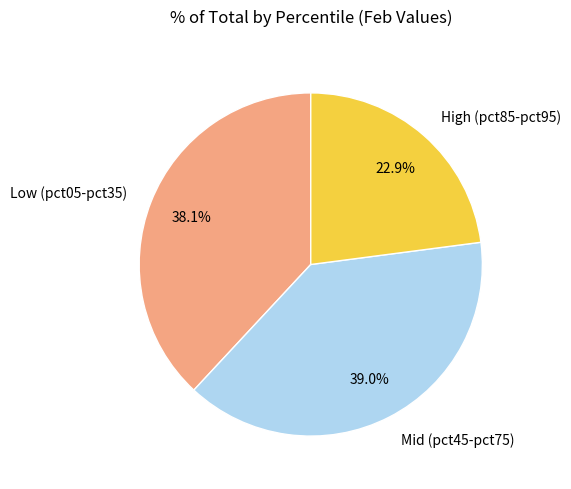

Rank the categories by value from lowest to highest.

High (pct85-pct95), Low (pct05-pct35), Mid (pct45-pct75)